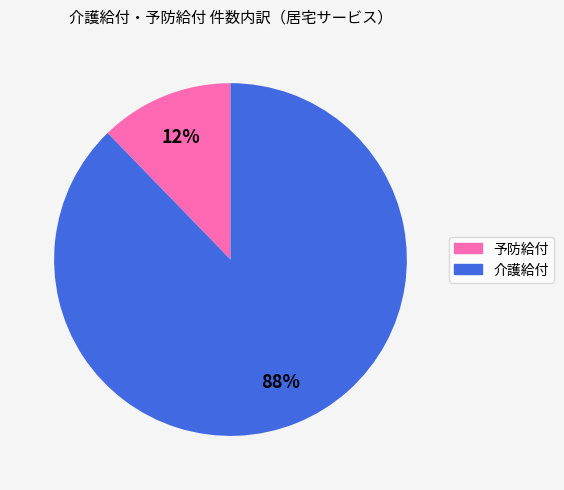

To the nearest percent, what is the combined percentage of 予防給付 and 介護給付?

100%